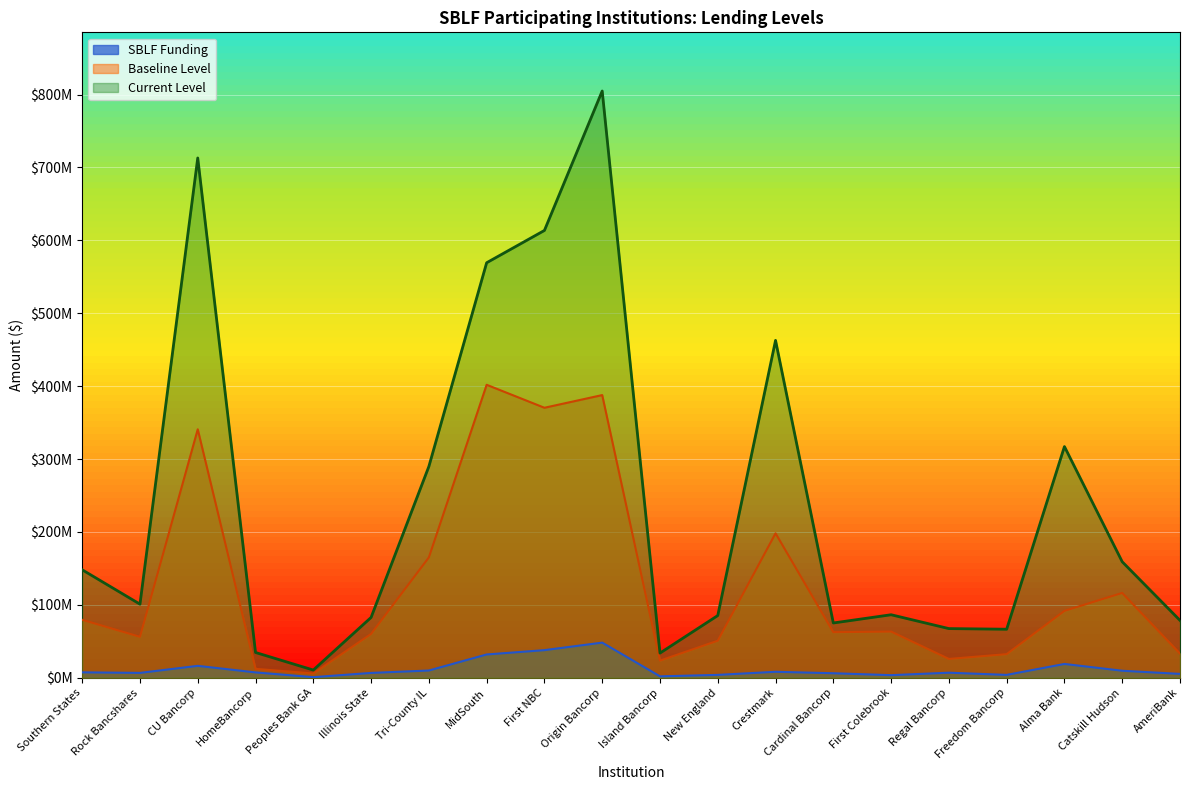

At which category does SBLF Funding reach its first local valley?

Rock Bancshares